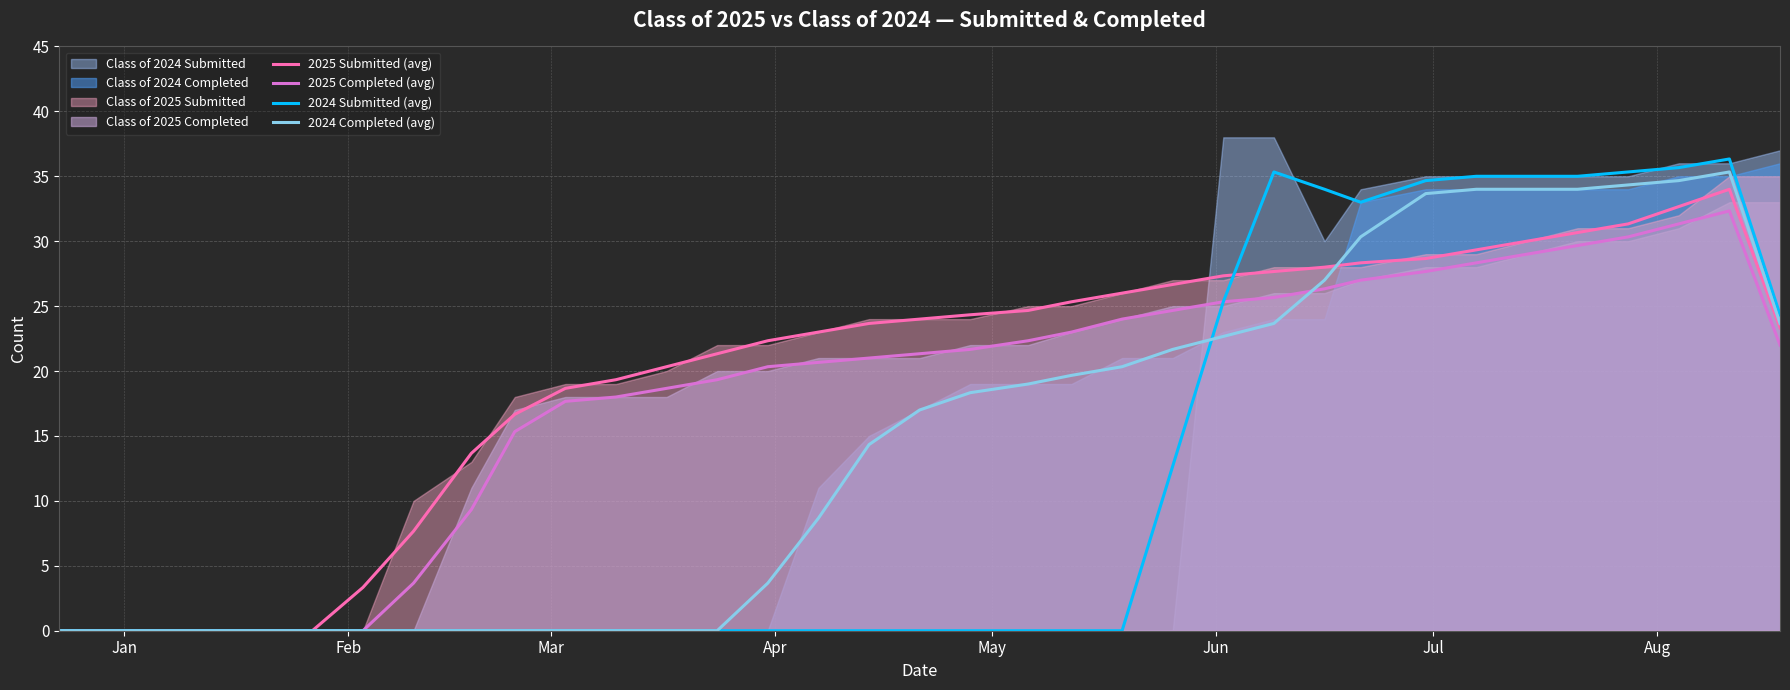

What is the highest value of the 2024 Completed (avg) series?

35.3